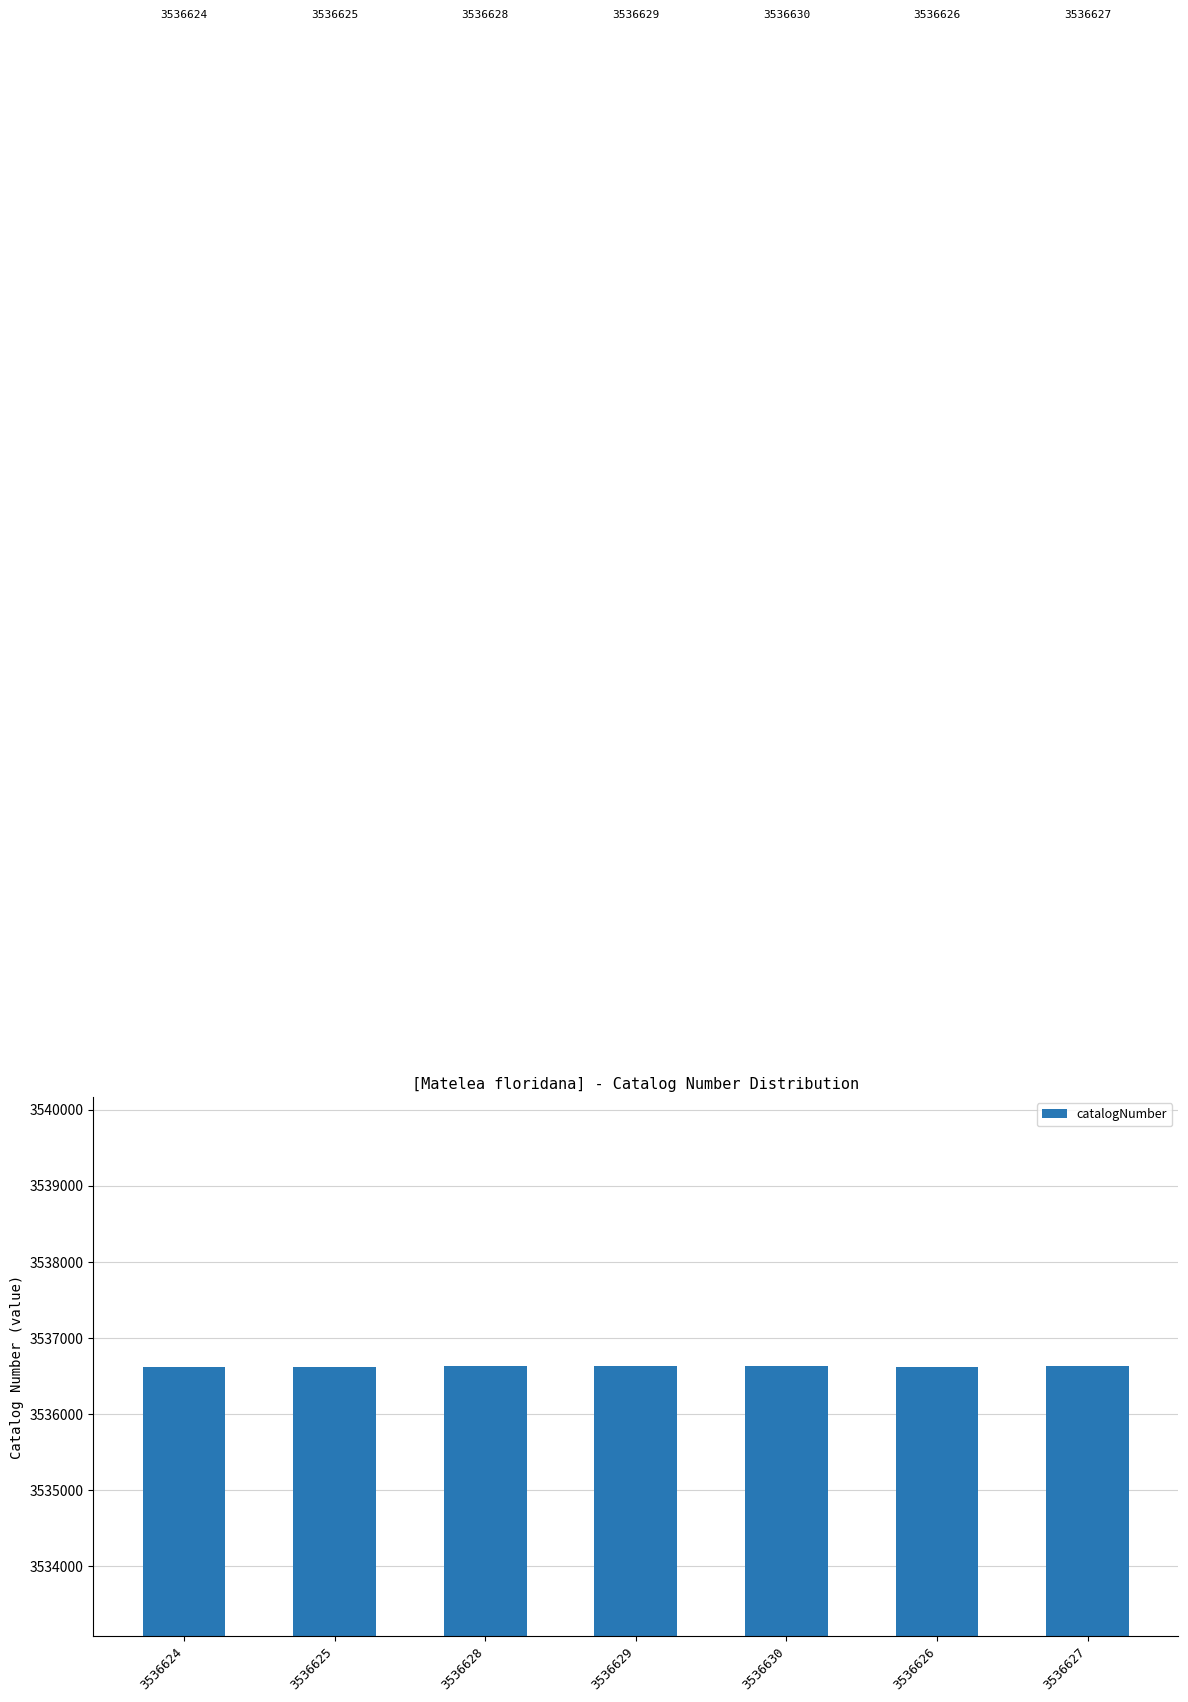

What is the value of the 3rd bar from the left?

3536628